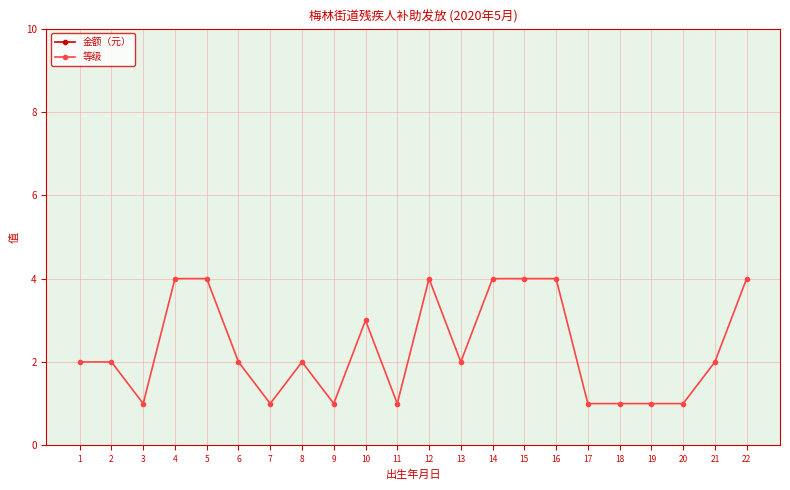

What is the value of the 金额（元） point at the 13th from the left?

200